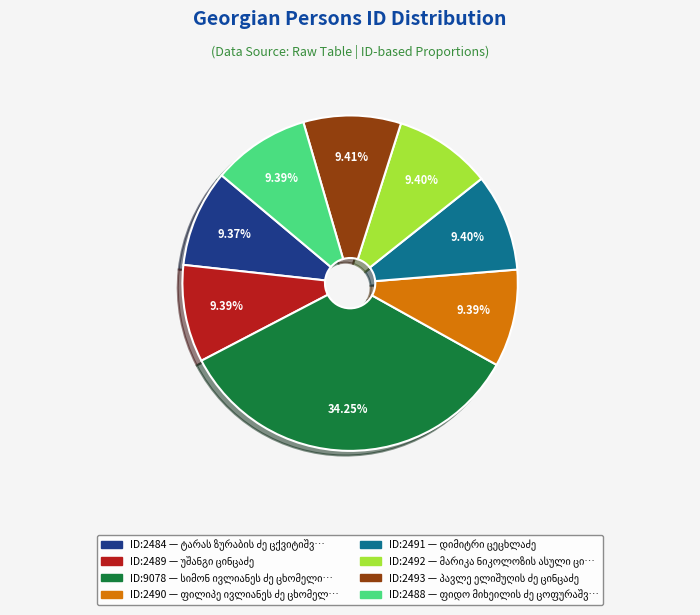

Does any single category account for the majority?

No